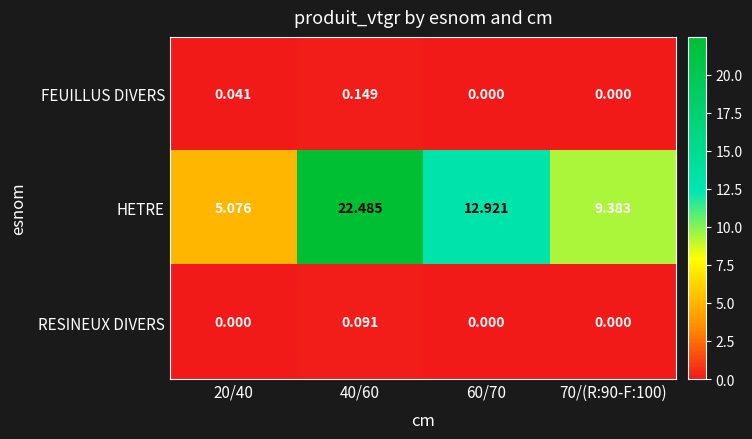

Is the value of HETRE at 60/70 greater than the value of RESINEUX DIVERS at 20/40?

Yes